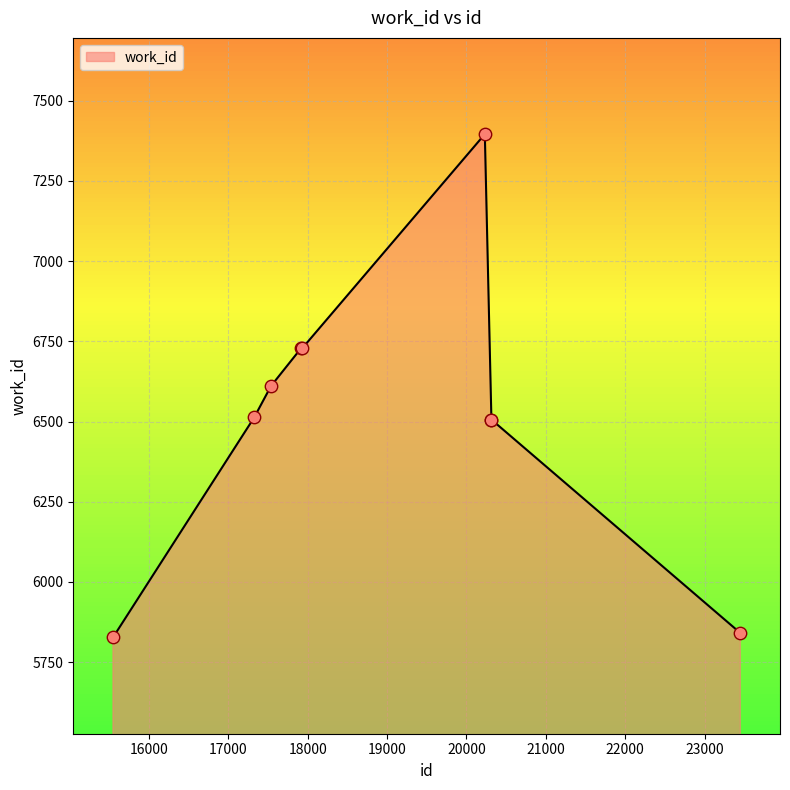

What is the difference between the maximum and minimum values?

1569